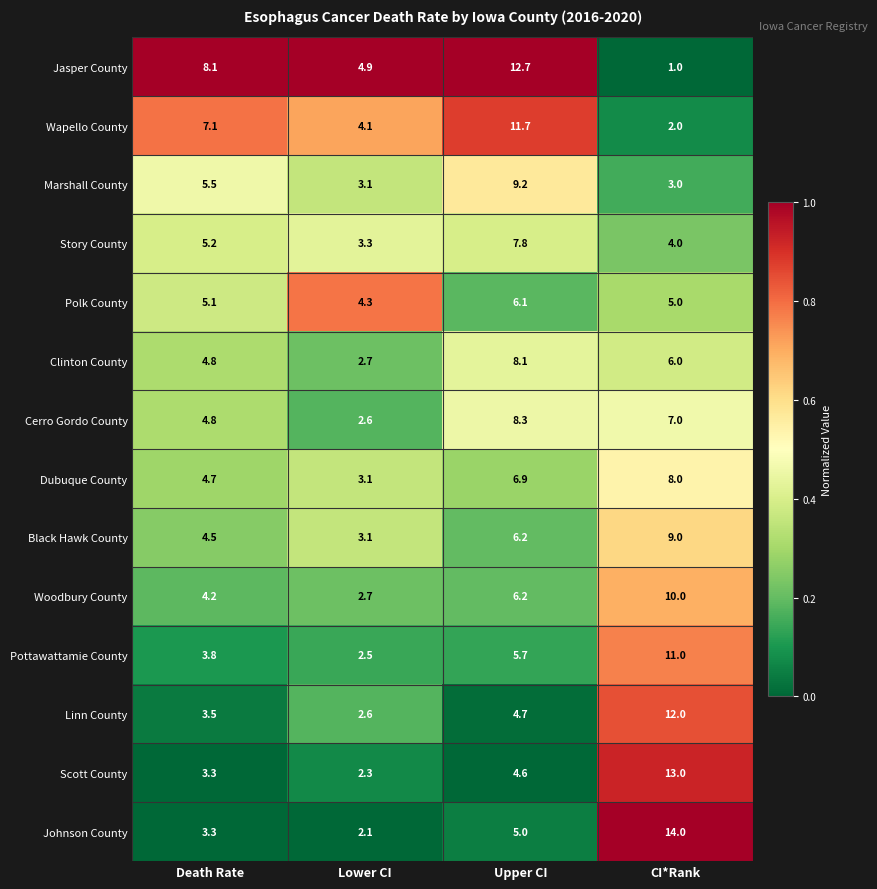

What is the spread (max minus min) of values at CI*Rank?

13.0